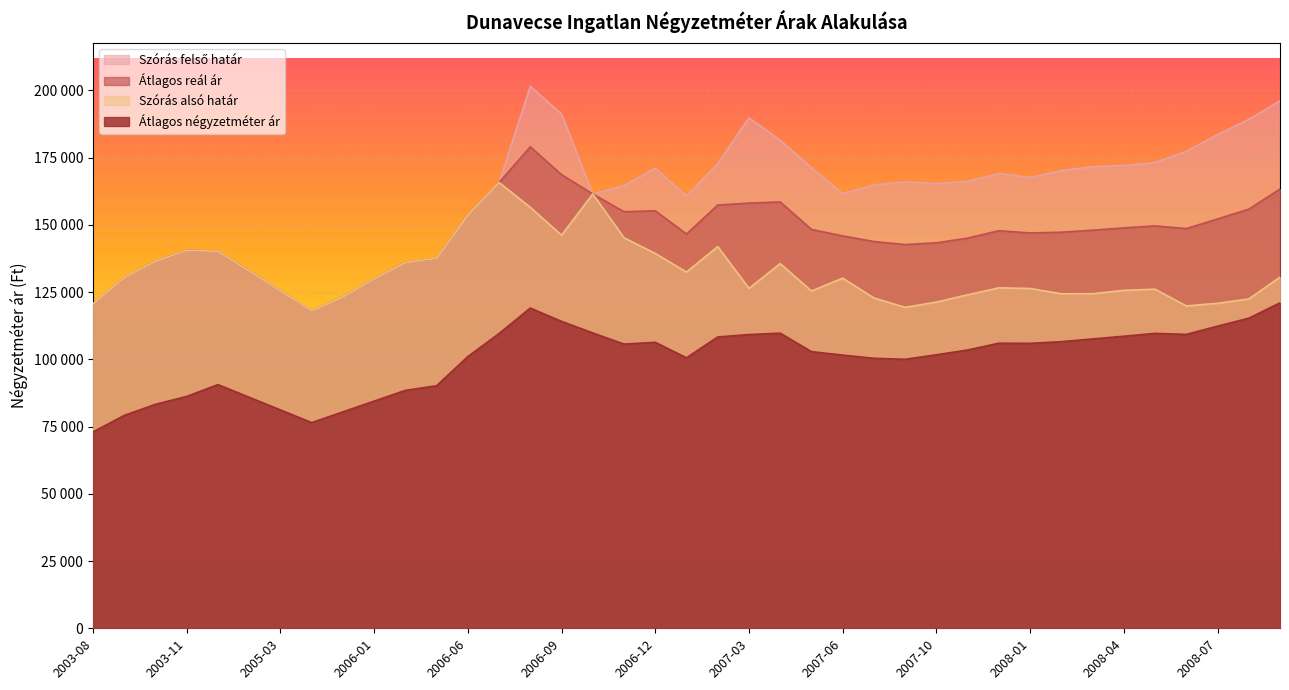

Count the number of categories in the chart.

39